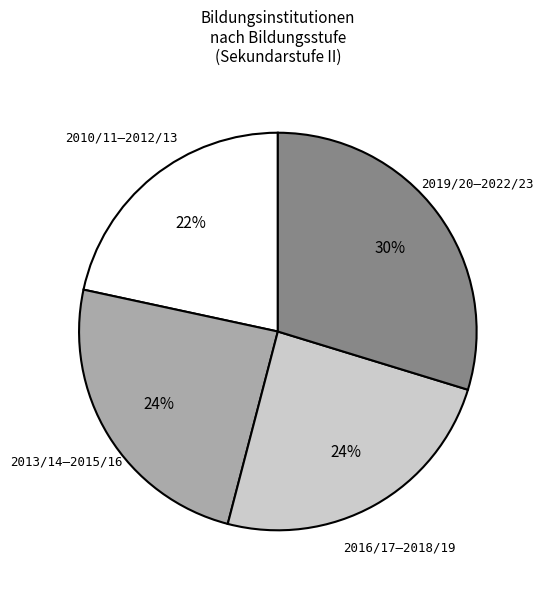

To the nearest percent, what is the difference between the largest and smallest slice percentages?

8%